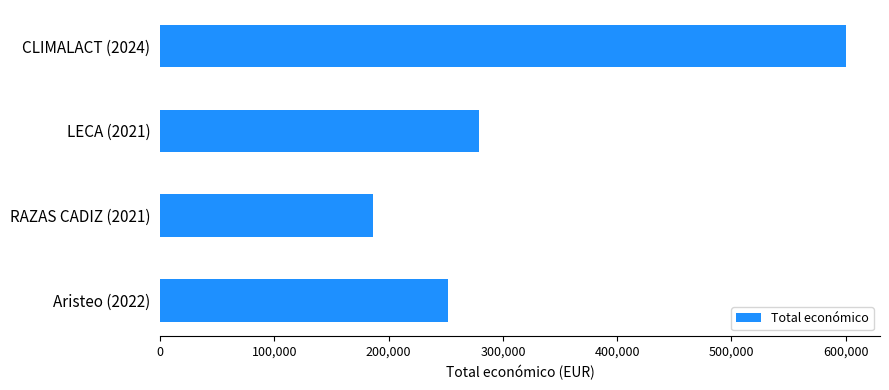

How many data points does each series have?

4